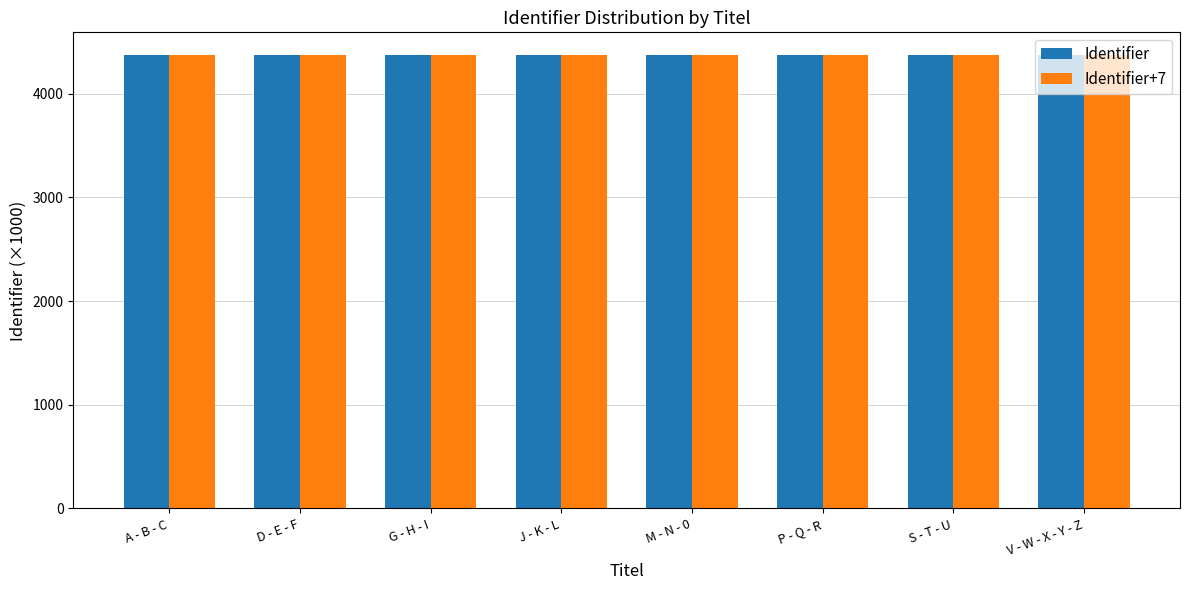

What is the maximum value for Identifier?

4374.2